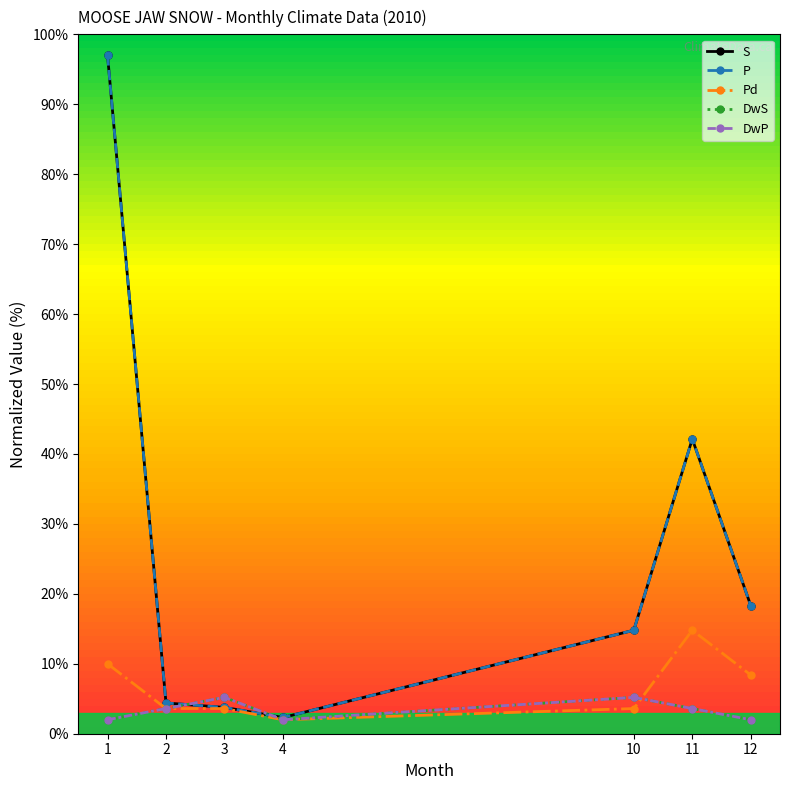

Reading right to left, list all the values displayed in this chart.

S: 18.3	42.1	14.8	2.3	3.8	4.4	97.0
P: 18.3	42.1	14.8	2.3	3.8	4.4	97.0
Pd: 8.4	14.8	3.6	2.0	3.6	3.6	10.0
DwS: 2.0	3.6	5.2	2.0	5.2	3.6	2.0
DwP: 2.0	3.6	5.2	2.0	5.2	3.6	2.0